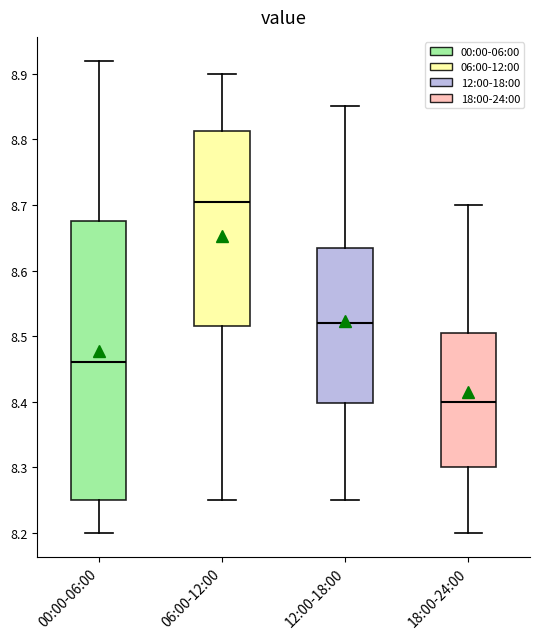

Reading left to right, transcribe this box plot: for each box, give where its median line is, the range the box spans, and where its two whiskers end, as read against the y-axis. The values are not printed on the chart, so give them approximately, as read against the axis.

00:00-06:00: median 8.46, box 8.25 to 8.68, whiskers 8.20 to 8.92
06:00-12:00: median 8.71, box 8.52 to 8.81, whiskers 8.25 to 8.90
12:00-18:00: median 8.52, box 8.40 to 8.64, whiskers 8.25 to 8.85
18:00-24:00: median 8.40, box 8.30 to 8.51, whiskers 8.20 to 8.70